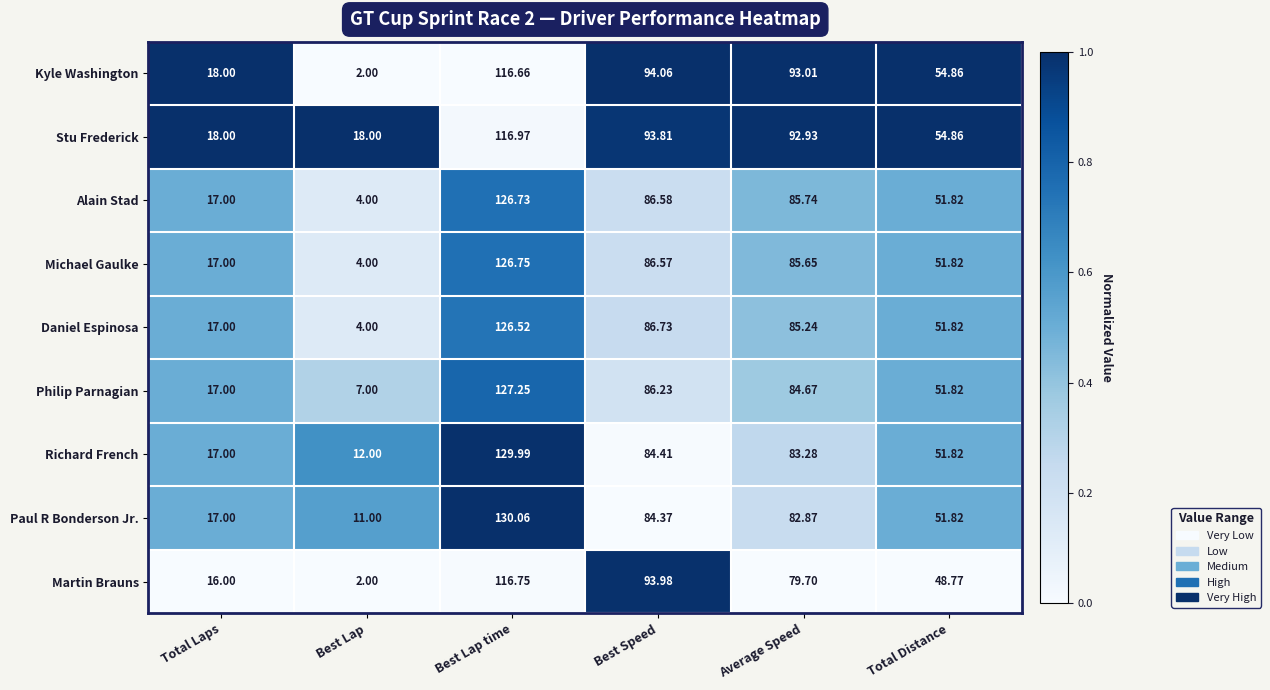

What is the spread (max minus min) of values at Average Speed?

13.3